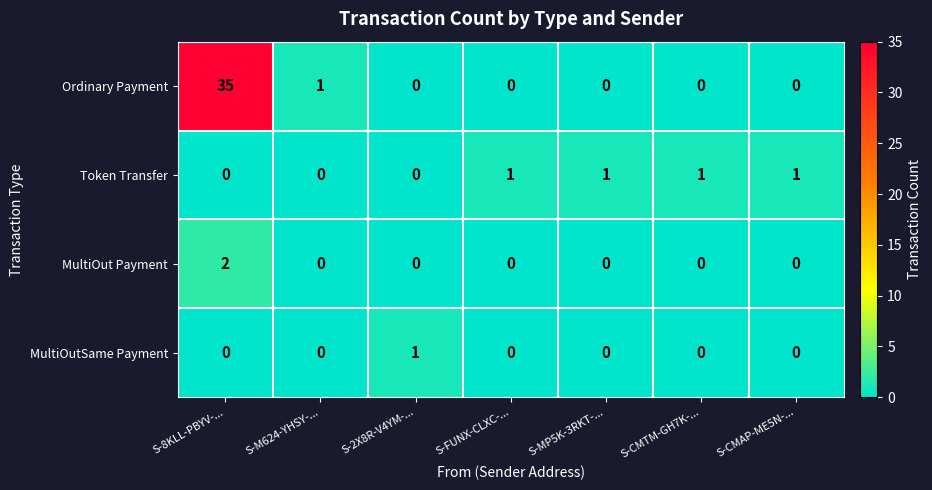

Reading left to right, transcribe all the data shown in this chart.

Ordinary Payment: S-8KLL-PBYV-...=35	S-M624-YHSY-...=1	S-2X8R-V4YM-...=0	S-FUNX-CLXC-...=0	S-MP5K-3RKT-...=0	S-CMTM-GH7K-...=0	S-CMAP-ME5N-...=0
Token Transfer: S-8KLL-PBYV-...=0	S-M624-YHSY-...=0	S-2X8R-V4YM-...=0	S-FUNX-CLXC-...=1	S-MP5K-3RKT-...=1	S-CMTM-GH7K-...=1	S-CMAP-ME5N-...=1
MultiOut Payment: S-8KLL-PBYV-...=2	S-M624-YHSY-...=0	S-2X8R-V4YM-...=0	S-FUNX-CLXC-...=0	S-MP5K-3RKT-...=0	S-CMTM-GH7K-...=0	S-CMAP-ME5N-...=0
MultiOutSame Payment: S-8KLL-PBYV-...=0	S-M624-YHSY-...=0	S-2X8R-V4YM-...=1	S-FUNX-CLXC-...=0	S-MP5K-3RKT-...=0	S-CMTM-GH7K-...=0	S-CMAP-ME5N-...=0